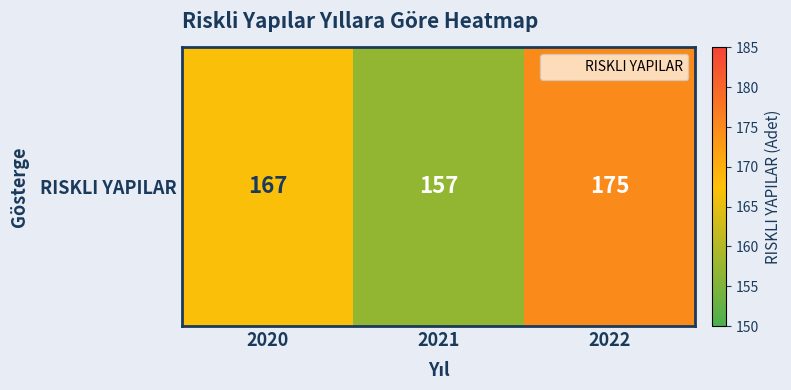

Read the value at 2022.

175